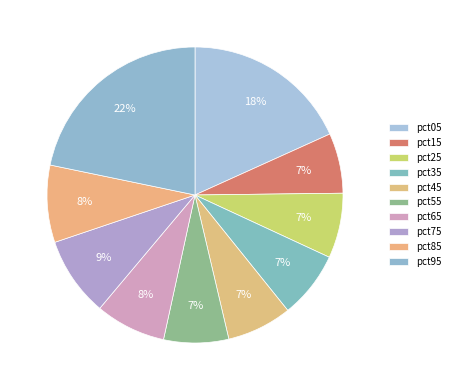

Count the number of slices in the pie.

10